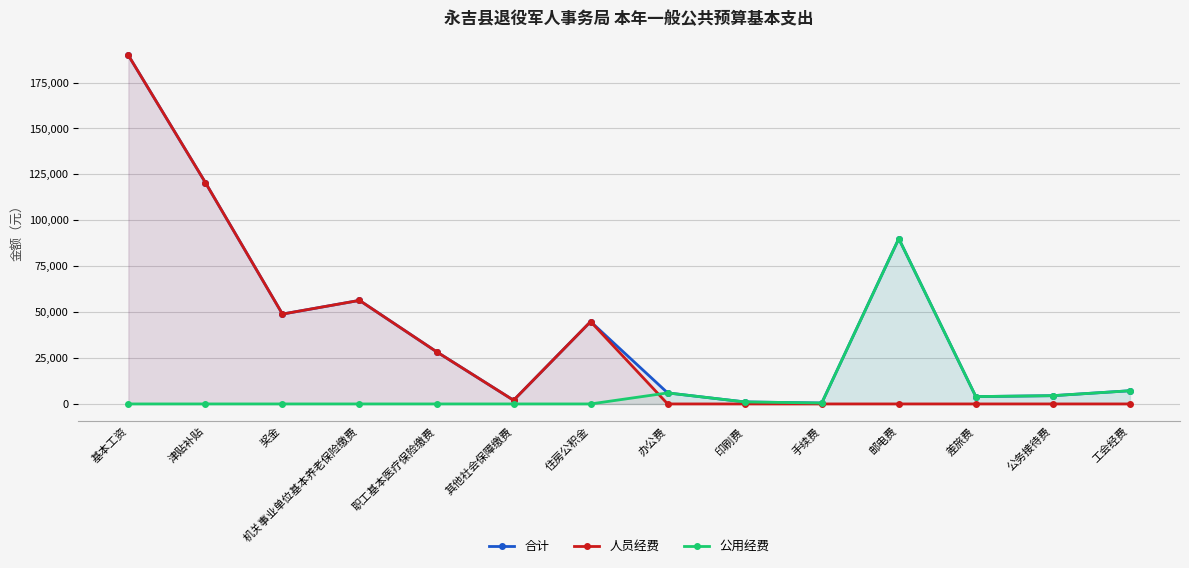

Which series has the largest total across all categories?

合计